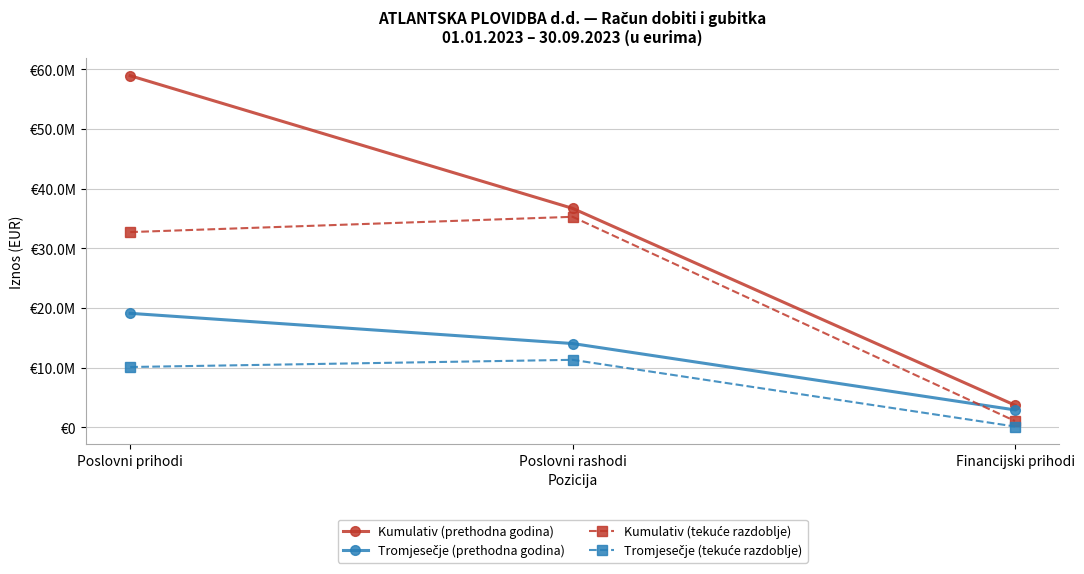

What is the value of the Kumulativ (tekuće razdoblje) point at the 1st from the left?

32721382